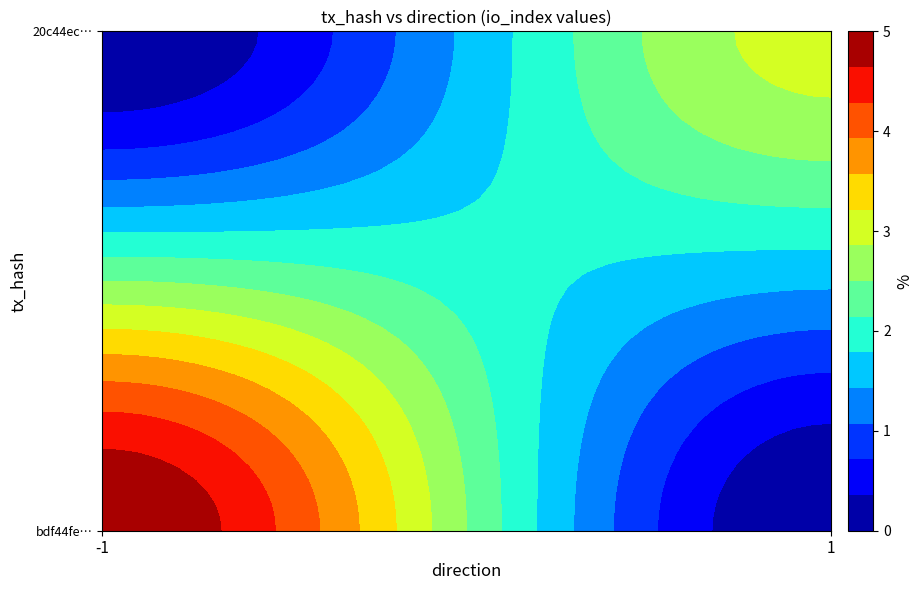

Read the 20c44eca1dc83cec4b85c3788d1c6697397d7db value at direction.

1